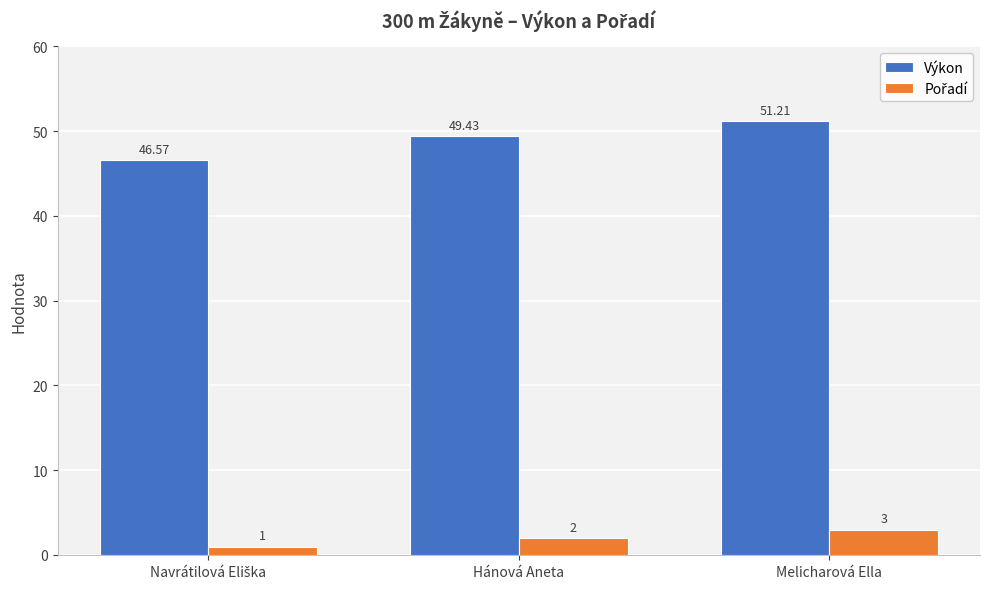

How many data points does each series have?

3